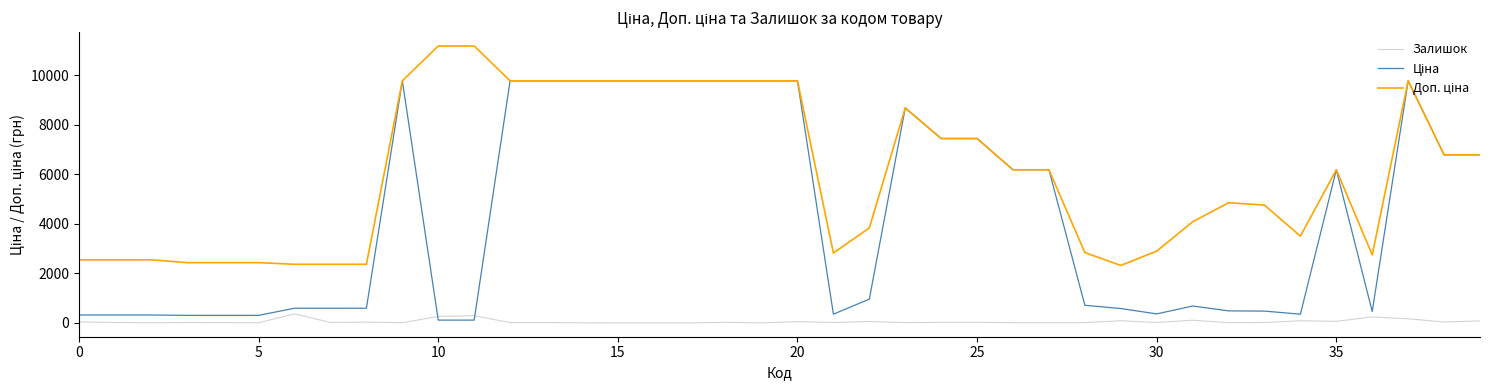

What is the maximum value shown in the chart?

11182.0